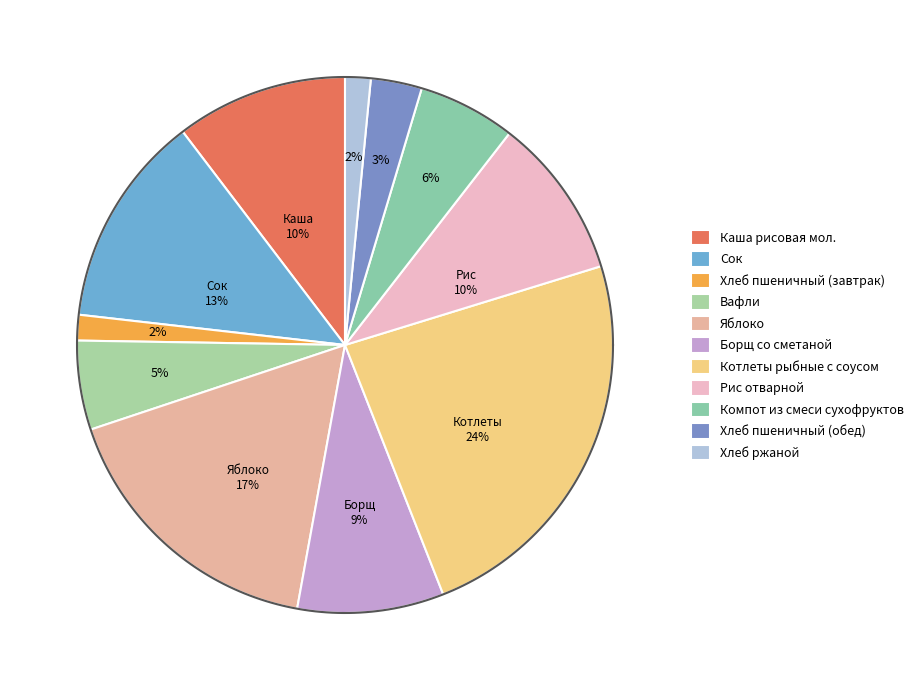

Does any single category account for the majority?

No